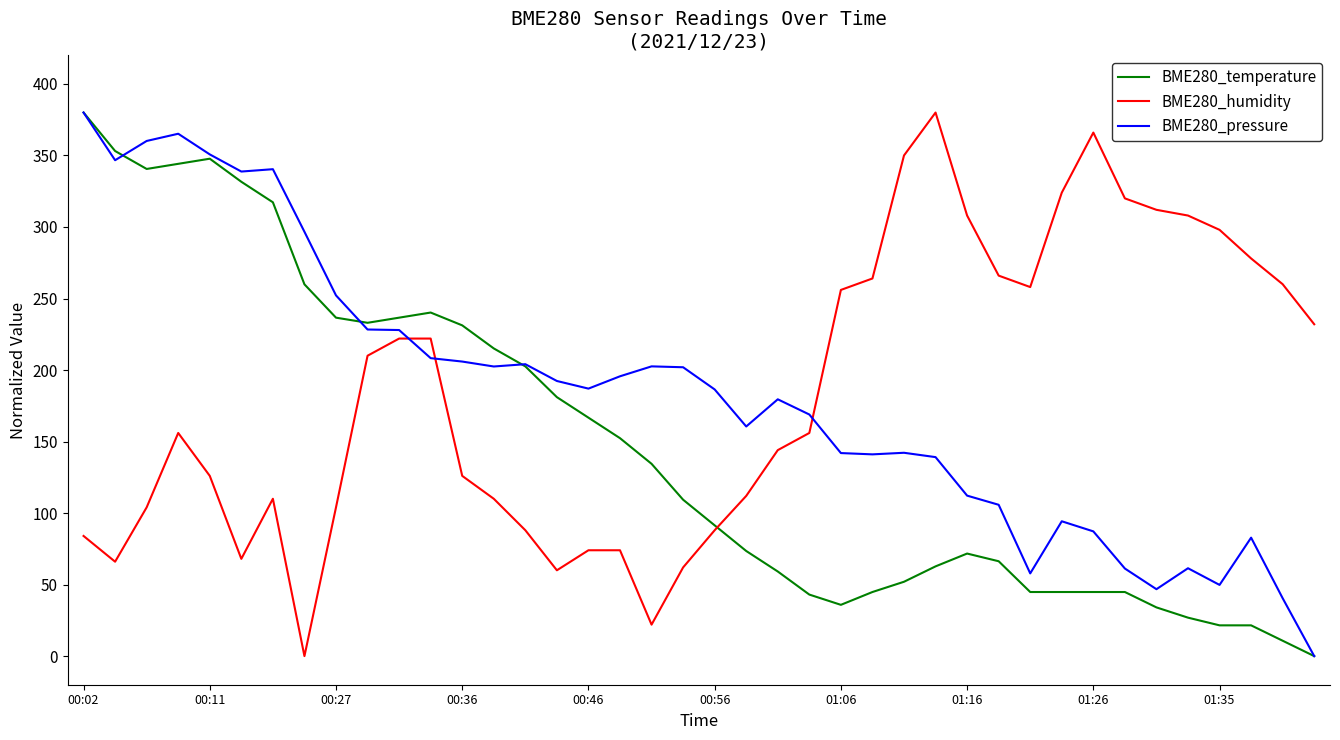

How many intersections are there between BME280_temperature and BME280_humidity?

1